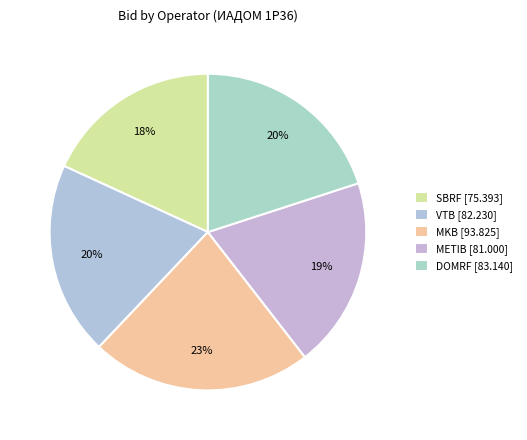

Approximately how many times larger is the value at SBRF compared to METIB?

0.9